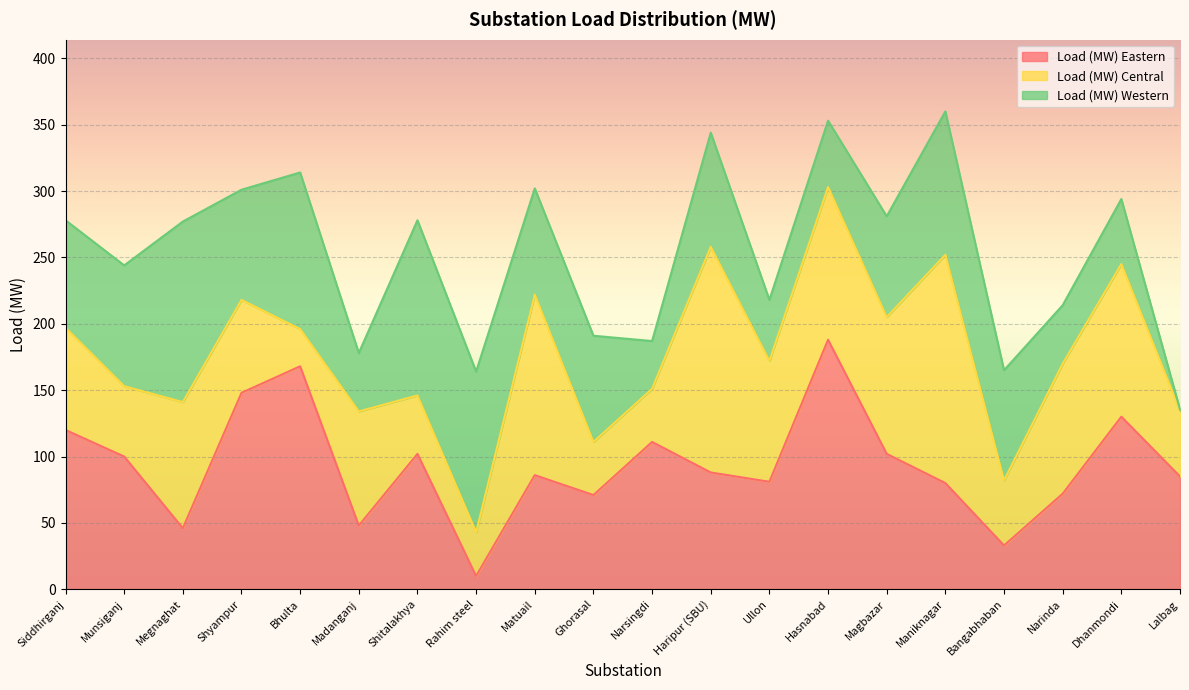

How many values in the Load (MW) Western series are below 81?

10